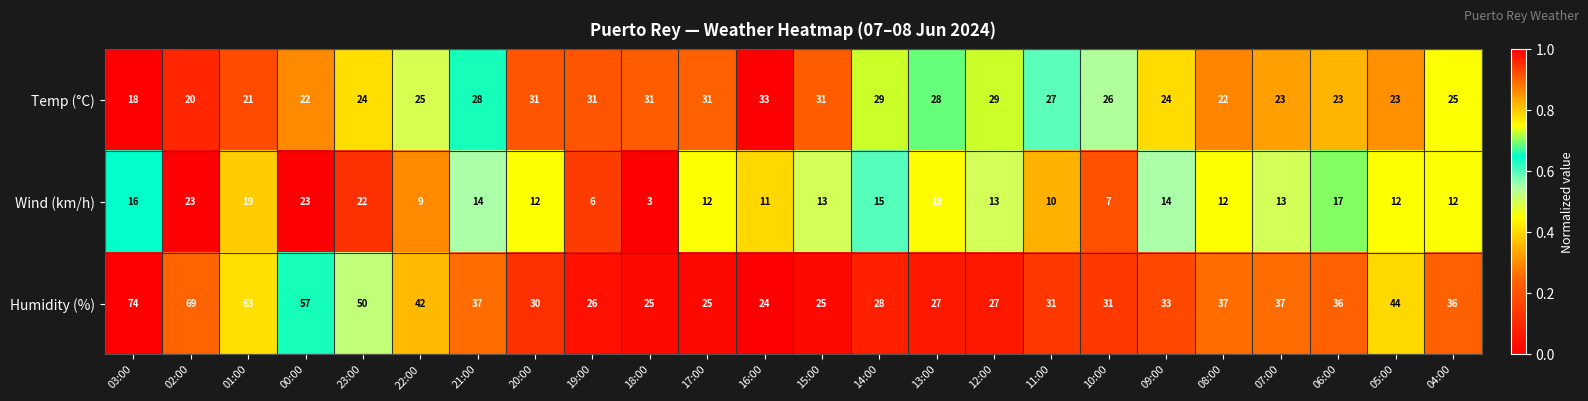

Which label corresponds to the smallest value in the chart?

18:00